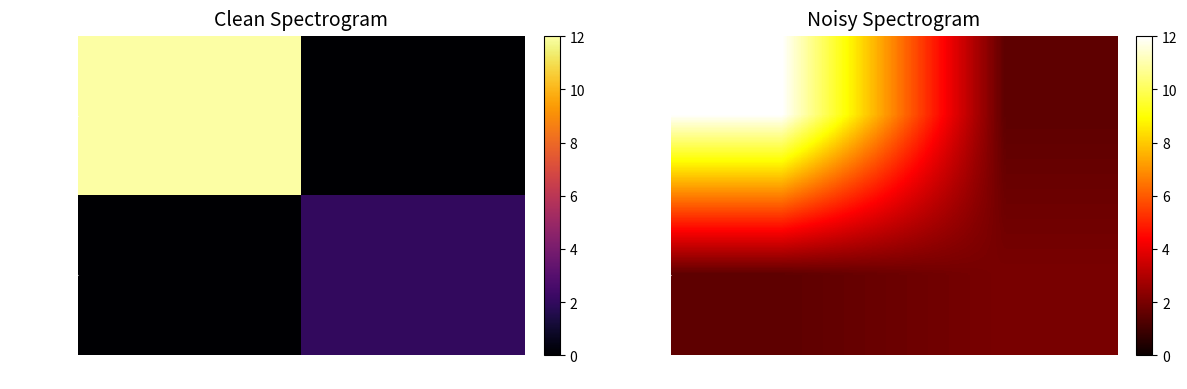

How many data points does each series have?

2